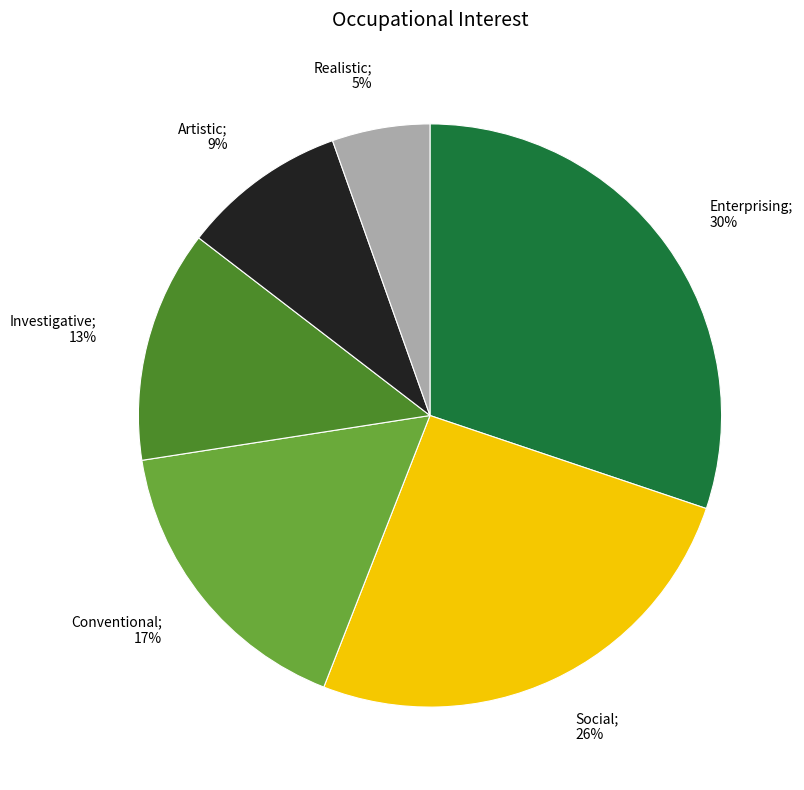

Does any single category account for the majority?

No